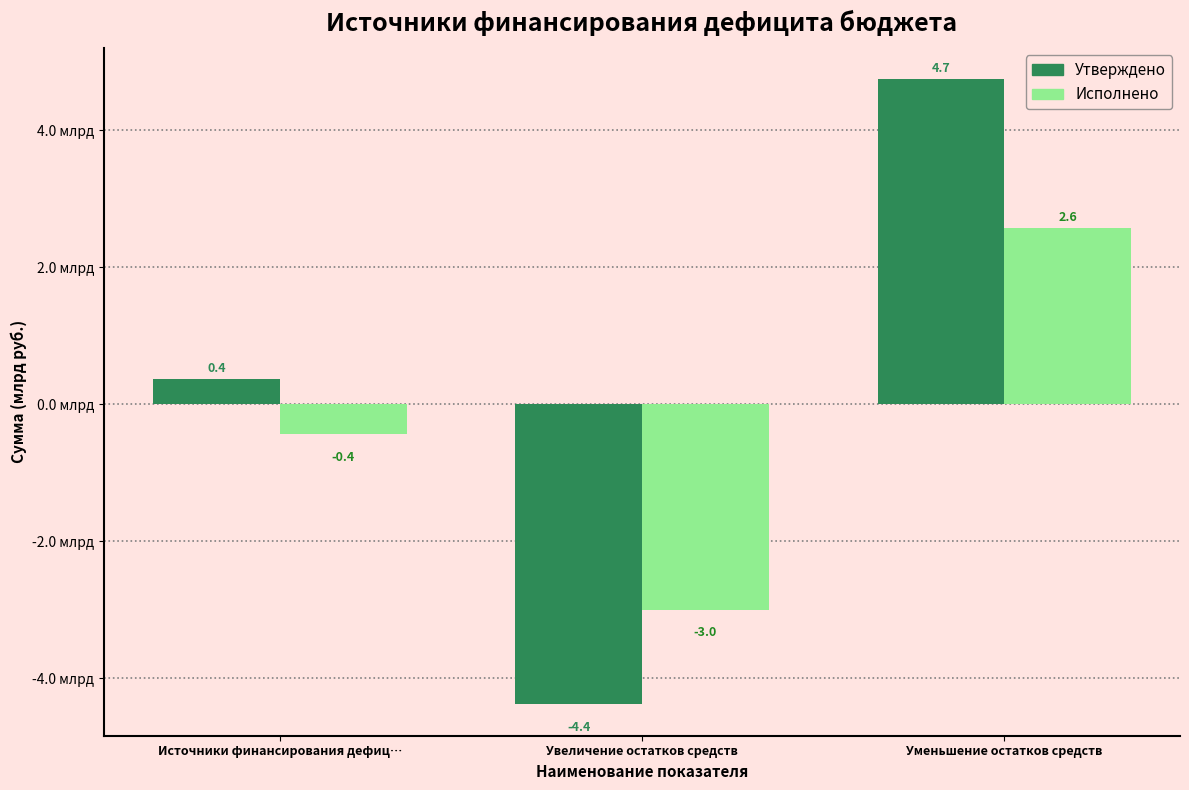

Reading left to right, list all the values displayed in this chart.

Утверждено: Источники финансирования дефиц…=0.4	Увеличение остатков средств=-4.4	Уменьшение остатков средств=4.7
Исполнено: Источники финансирования дефиц…=-0.4	Увеличение остатков средств=-3.0	Уменьшение остатков средств=2.6